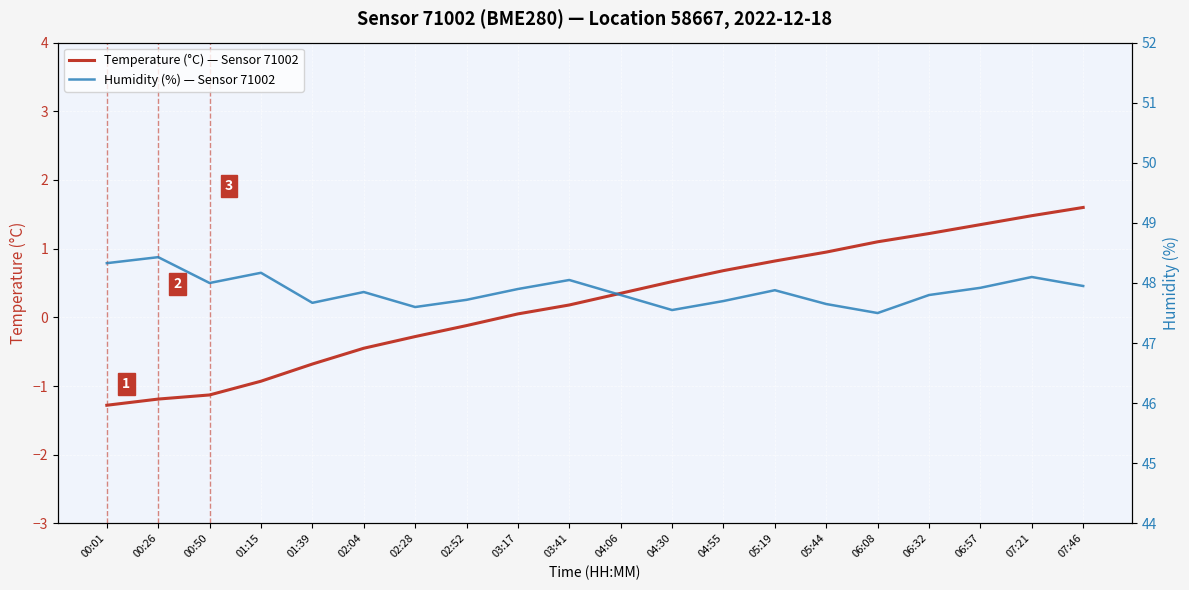

What are all the series names shown in the legend?

temperature, humidity